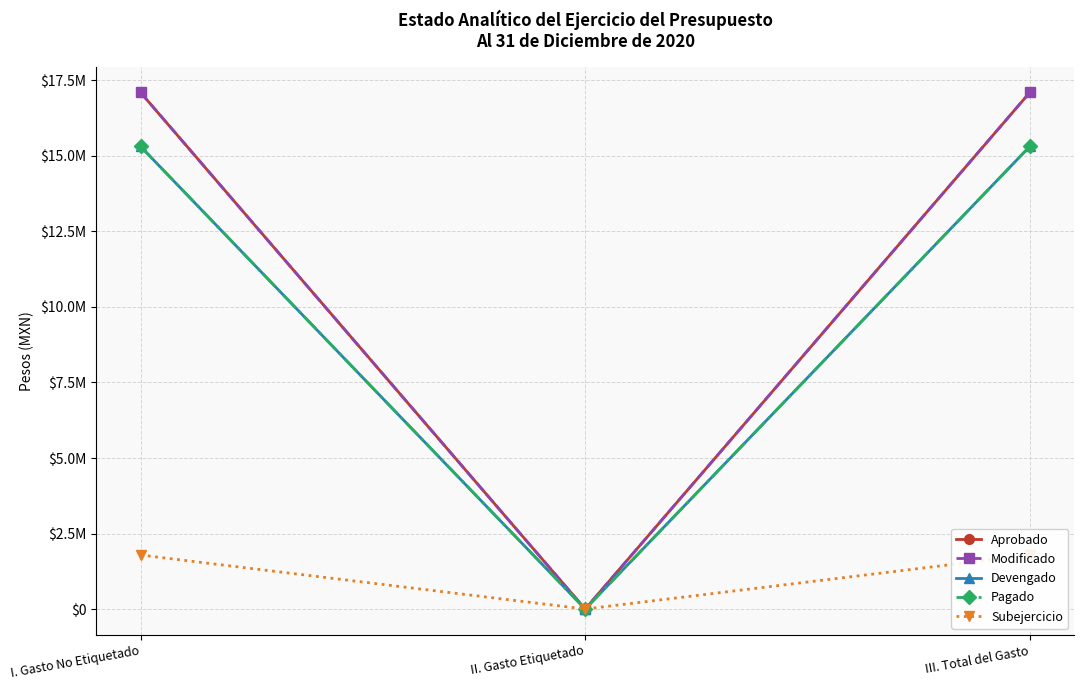

Reading left to right, transcribe all the data shown in this chart.

Aprobado: I. Gasto No Etiquetado=17103798.0	II. Gasto Etiquetado=0.0	III. Total del Gasto=17103798.0
Modificado: I. Gasto No Etiquetado=17103798.0	II. Gasto Etiquetado=0.0	III. Total del Gasto=17103798.0
Devengado: I. Gasto No Etiquetado=15316361.0	II. Gasto Etiquetado=0.0	III. Total del Gasto=15316361.0
Pagado: I. Gasto No Etiquetado=15316361.0	II. Gasto Etiquetado=0.0	III. Total del Gasto=15316361.0
Subejercicio: I. Gasto No Etiquetado=1787437.0	II. Gasto Etiquetado=0.0	III. Total del Gasto=1787437.0